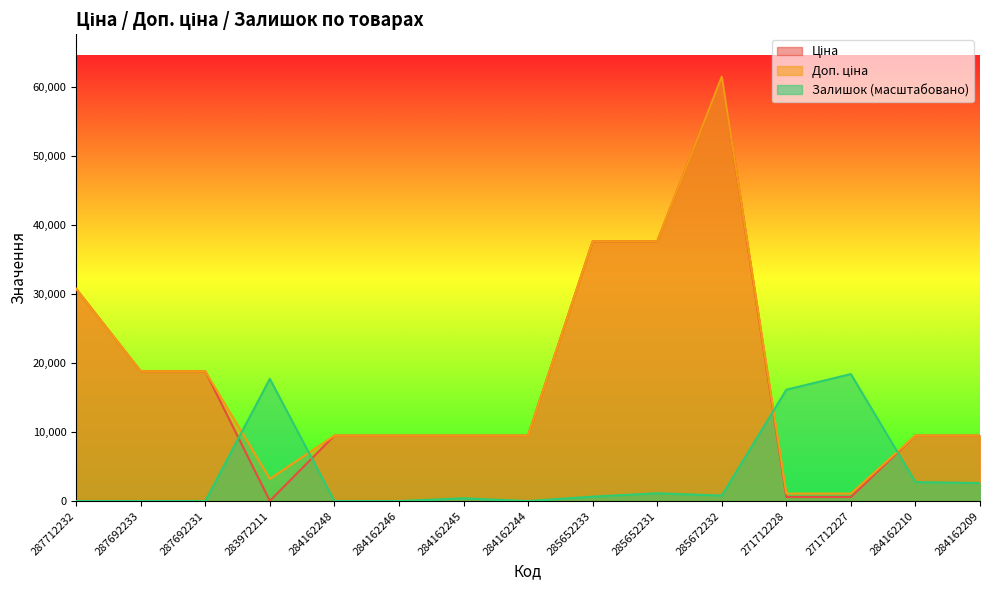

What is the value of the Залишок point at the 14th from the left?

2752.3